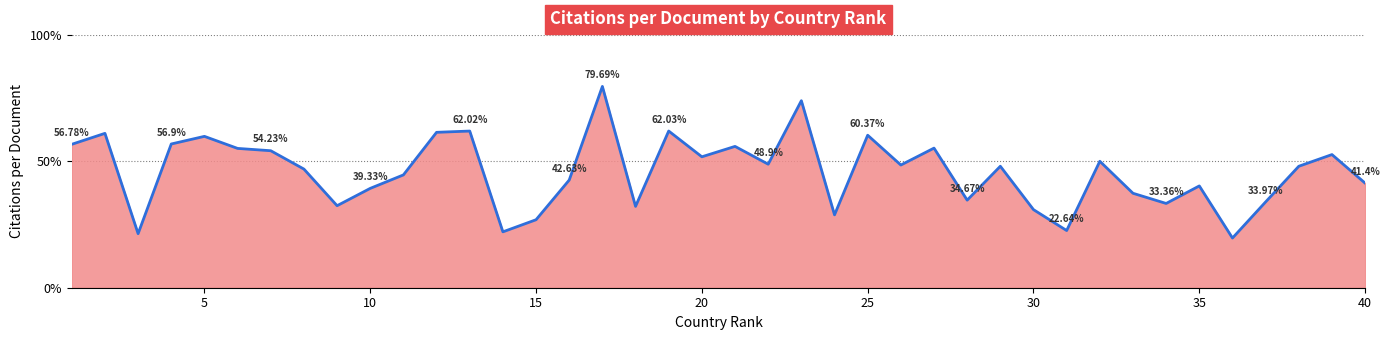

List the labels in order of value, largest first.

17, 23, 19, 13, 12, 2, 25, 5, 4, 1, 21, 27, 6, 7, 39, 20, 32, 22, 26, 29, 38, 8, 11, 16, 40, 35, 10, 33, 28, 37, 34, 9, 18, 30, 24, 15, 31, 14, 3, 36